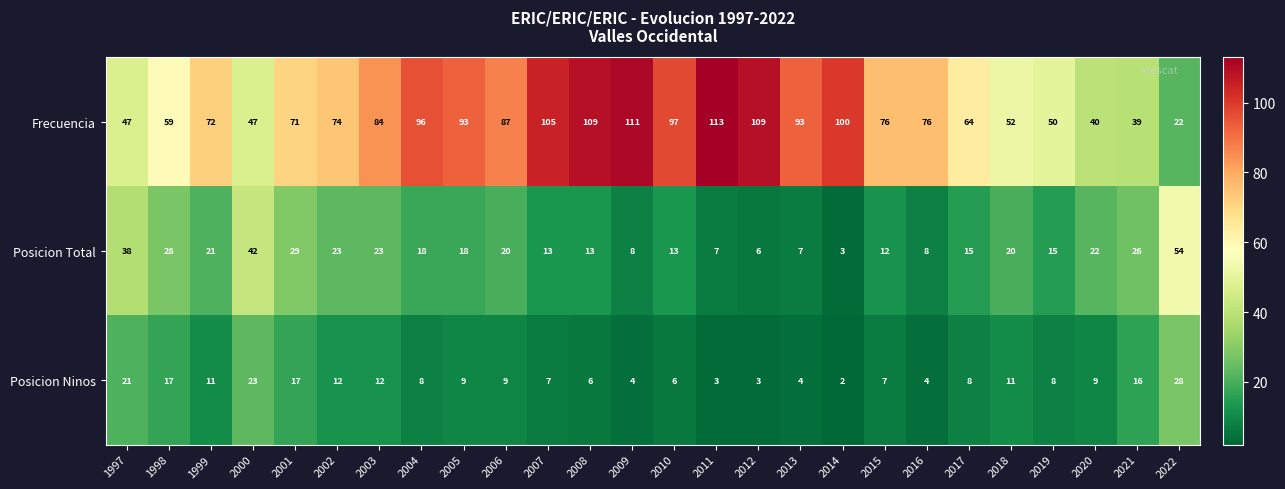

At which label does Frecuencia reach its minimum?

2022